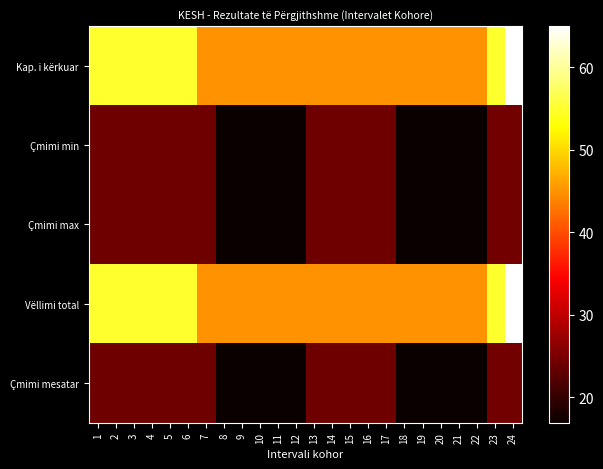

Which series has the largest range (max minus min)?

Kap. i kërkuar